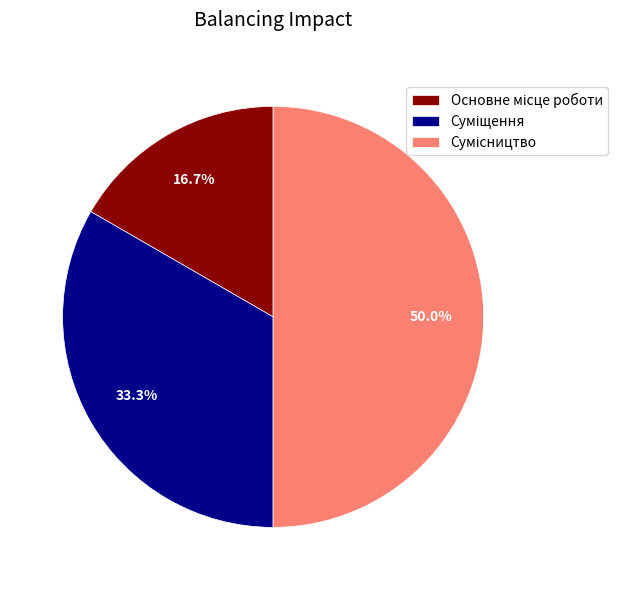

Count the number of slices in the pie.

3